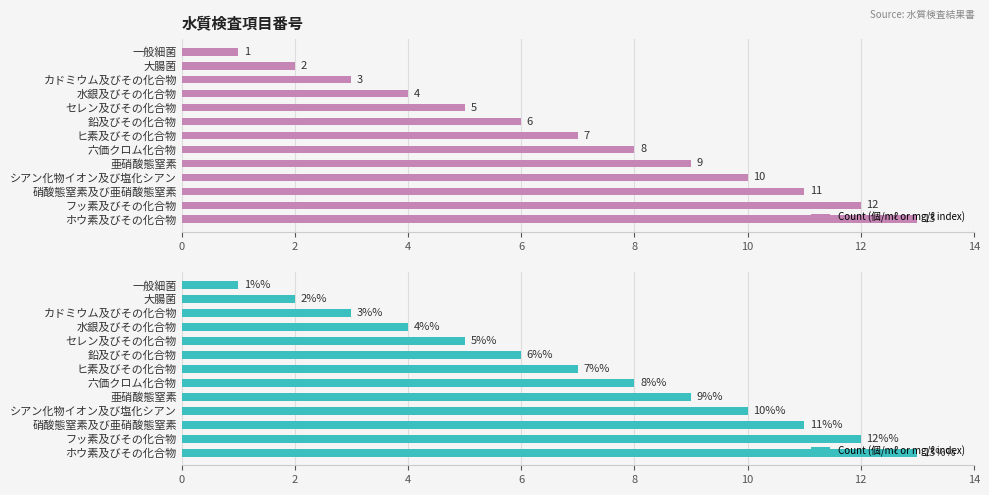

What is the difference between the values at ヒ素及びその化合物 and シアン化物イオン及び塩化シアン?

3